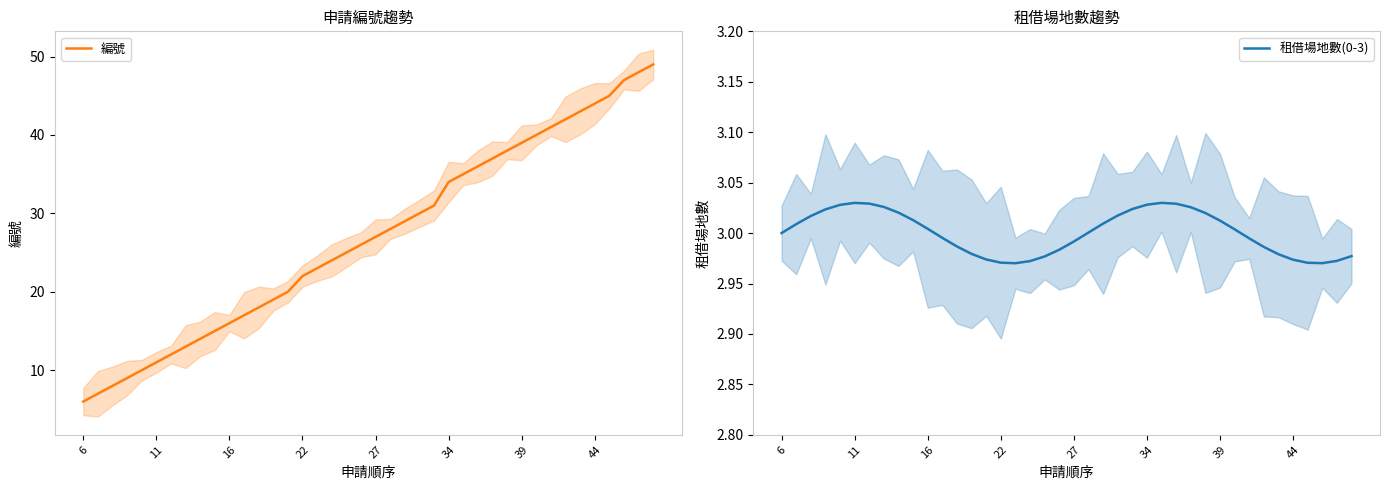

Does the chart display data point markers on the line(s)?

No